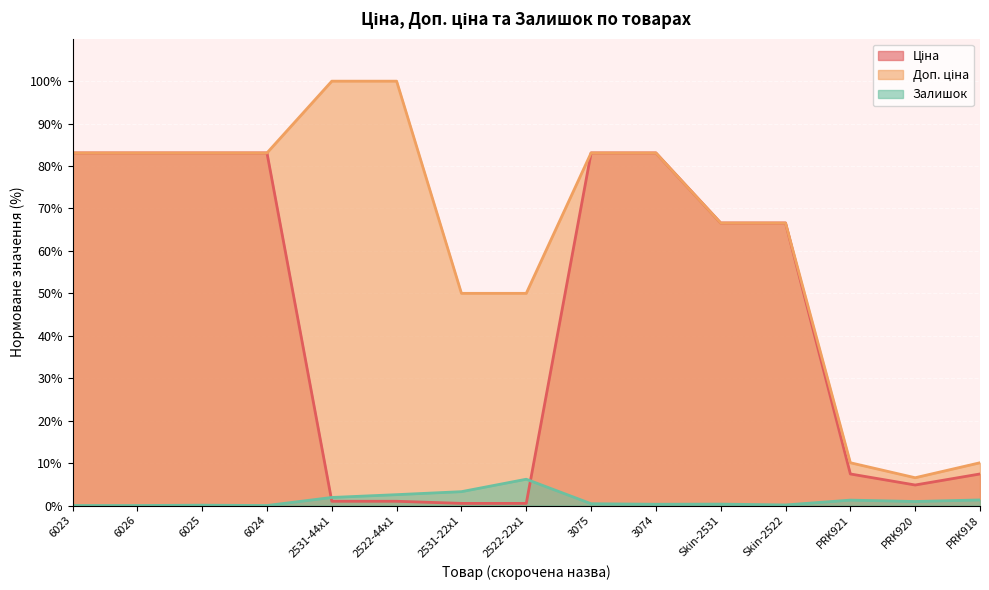

What is the average value of the Залишок series?

1.2